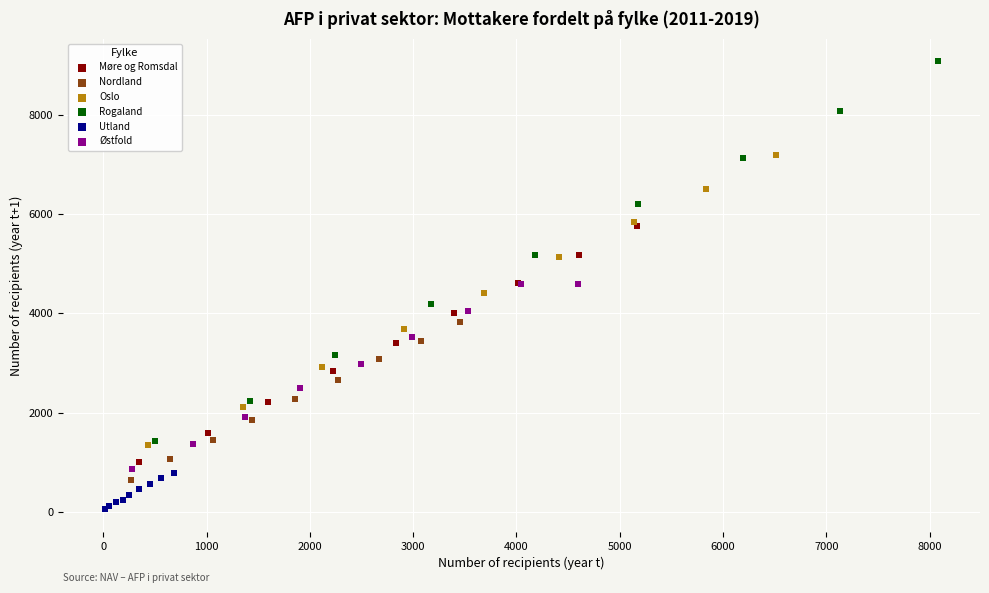

Which series contains the highest Y value?

Rogaland